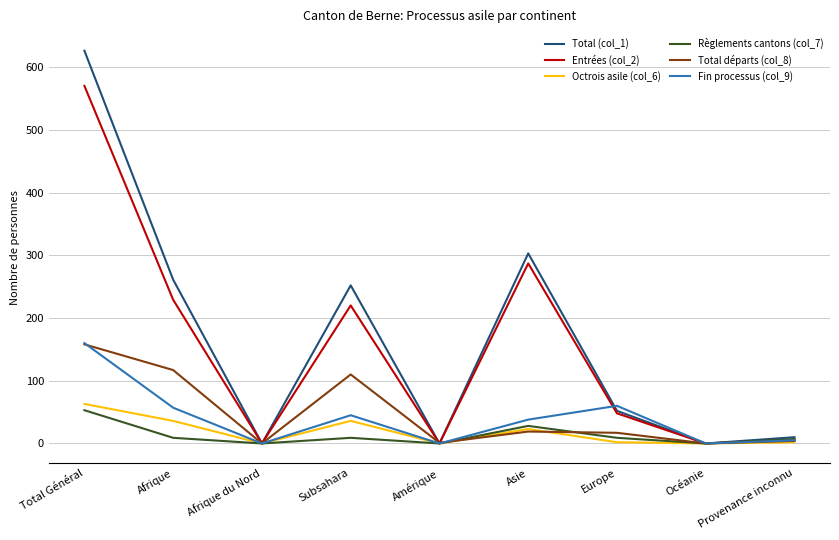

What is the difference between the second highest and minimum values in the Octrois asile (col_6) series?

36